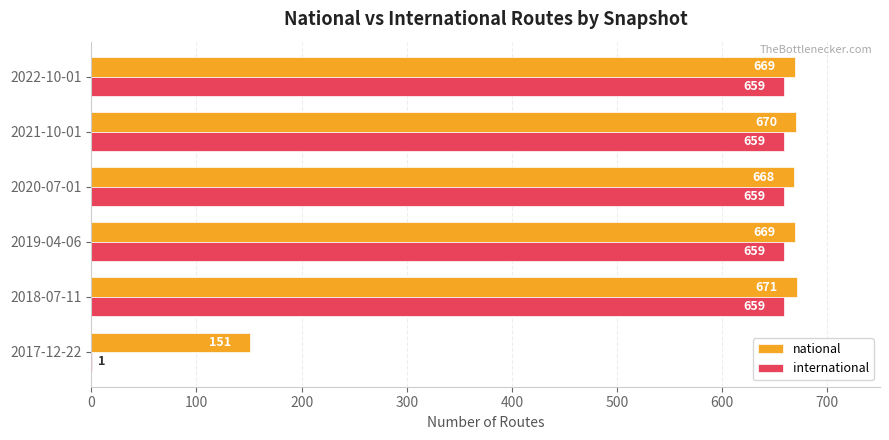

At which category is the sum across all series the highest?

2018-07-11